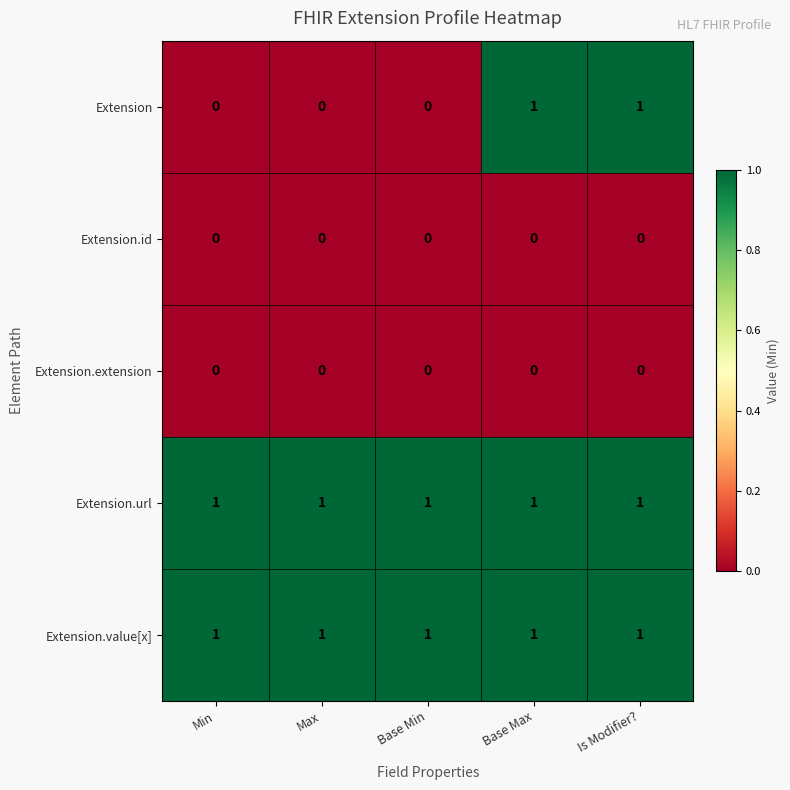

How many Extension values are between 0 and 1?

5